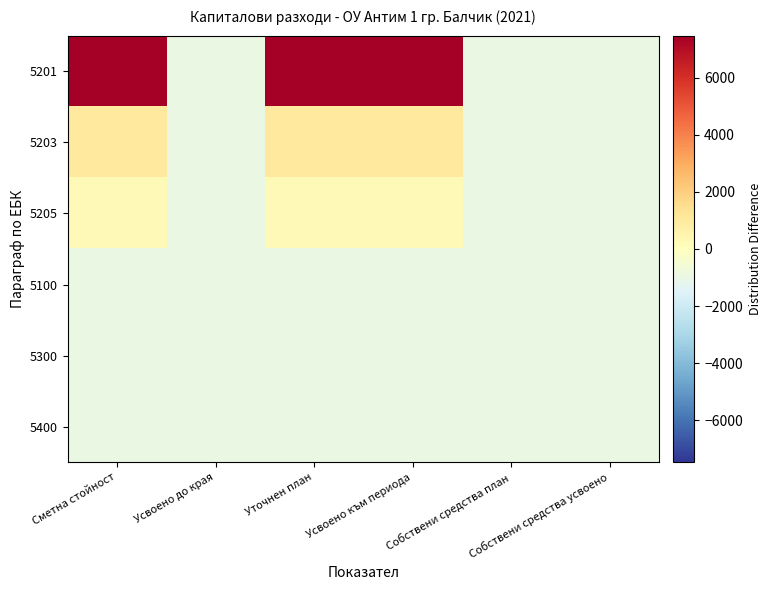

Which series has the largest range (max minus min)?

5201